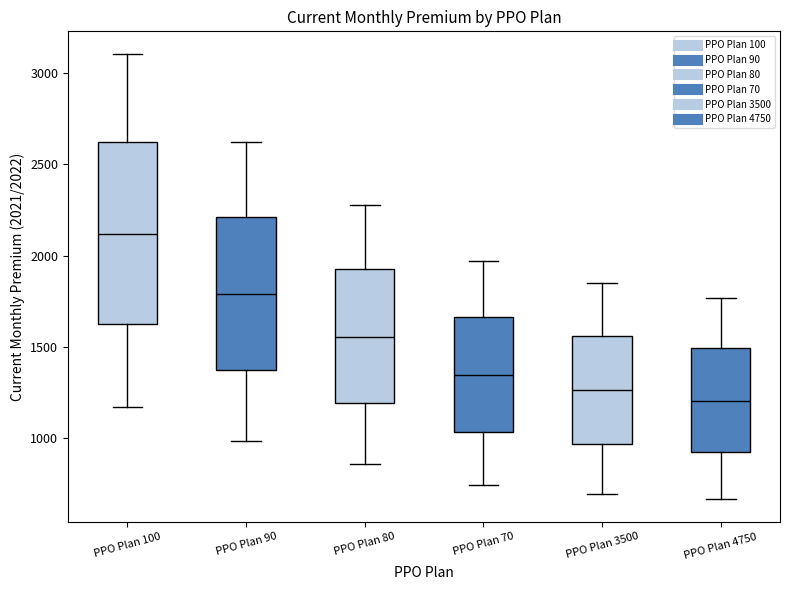

Which box's median line is the highest?

PPO Plan 100